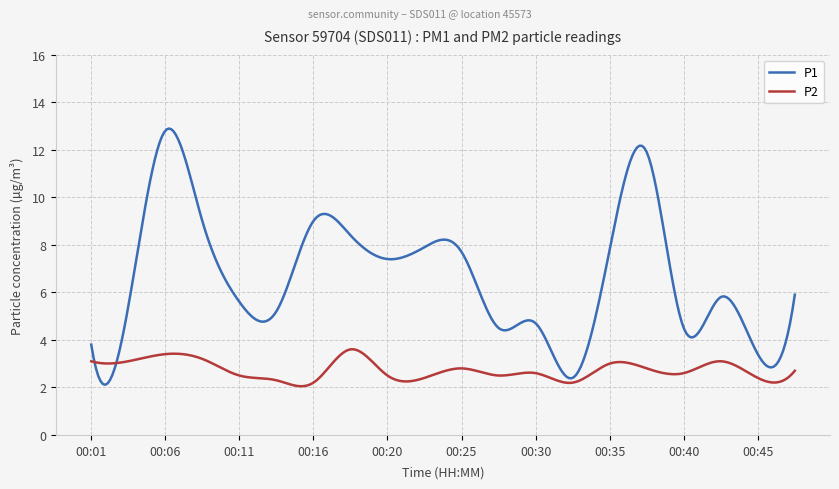

What is the difference between the maximum and minimum values in the P1 series?

10.8